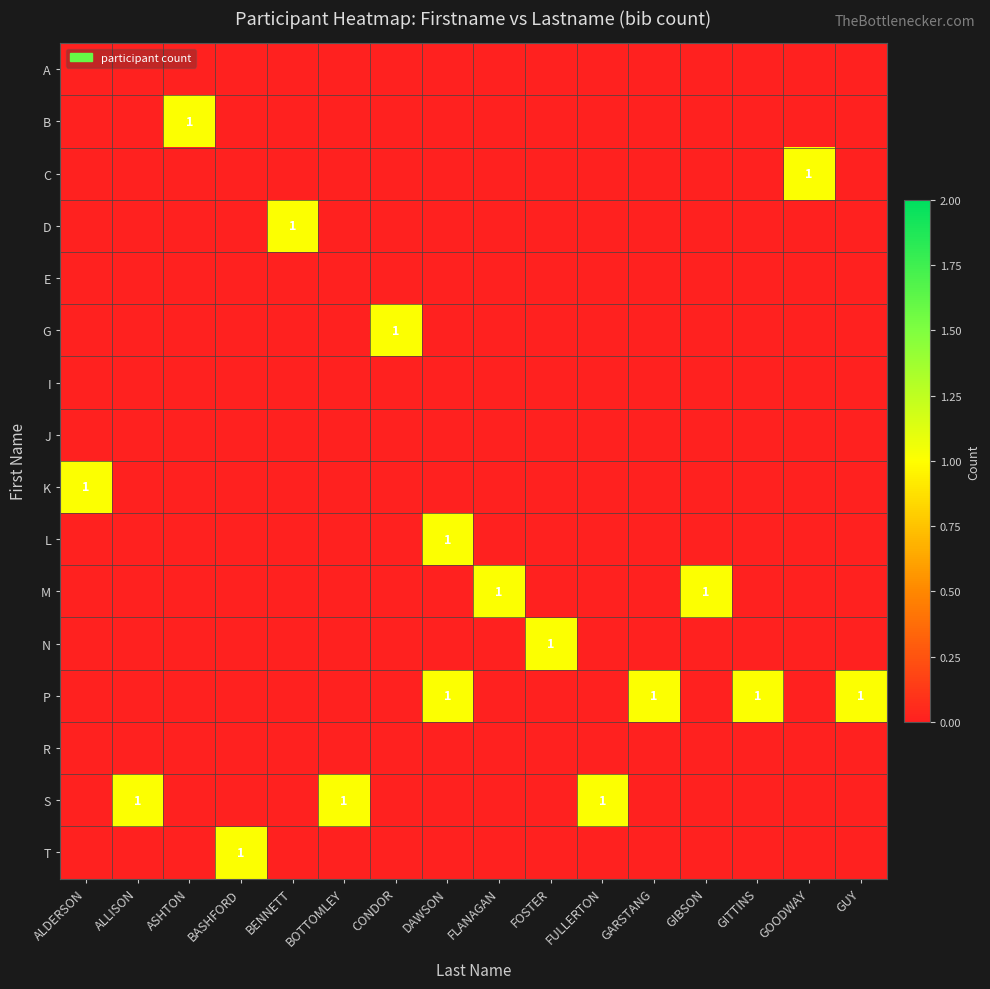

Rank the categories by D value from highest to lowest.

BENNETT, ALDERSON, ALLISON, ASHTON, BASHFORD, BOTTOMLEY, CONDOR, DAWSON, FLANAGAN, FOSTER, FULLERTON, GARSTANG, GIBSON, GITTINS, GOODWAY, GUY